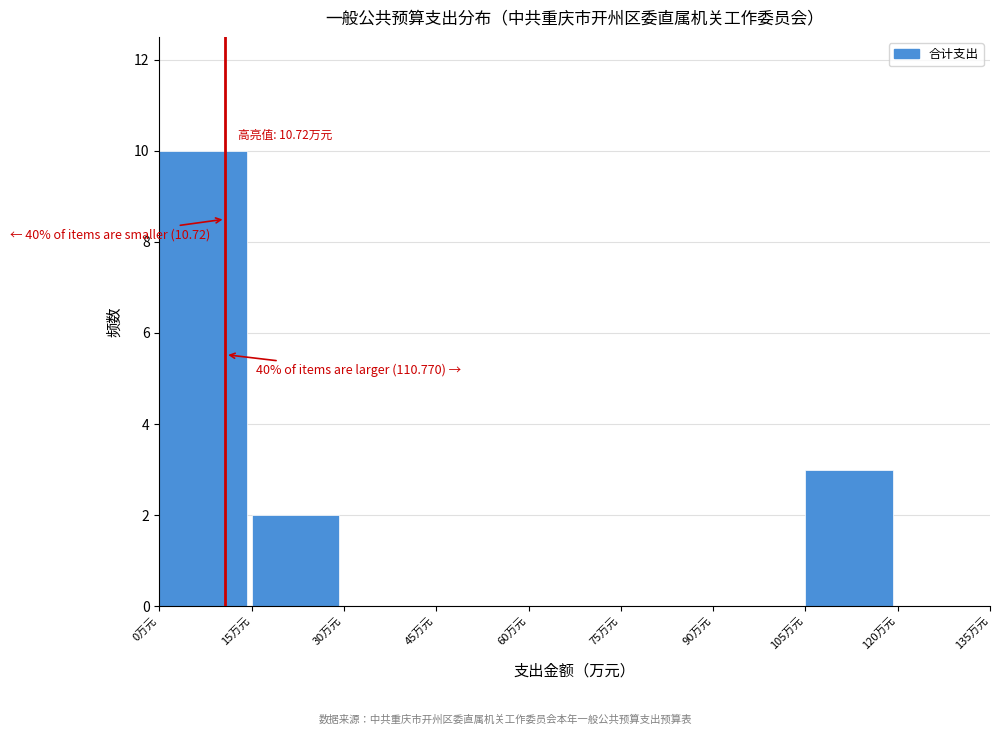

Which range on the x-axis has the tallest bar?

0 to 15